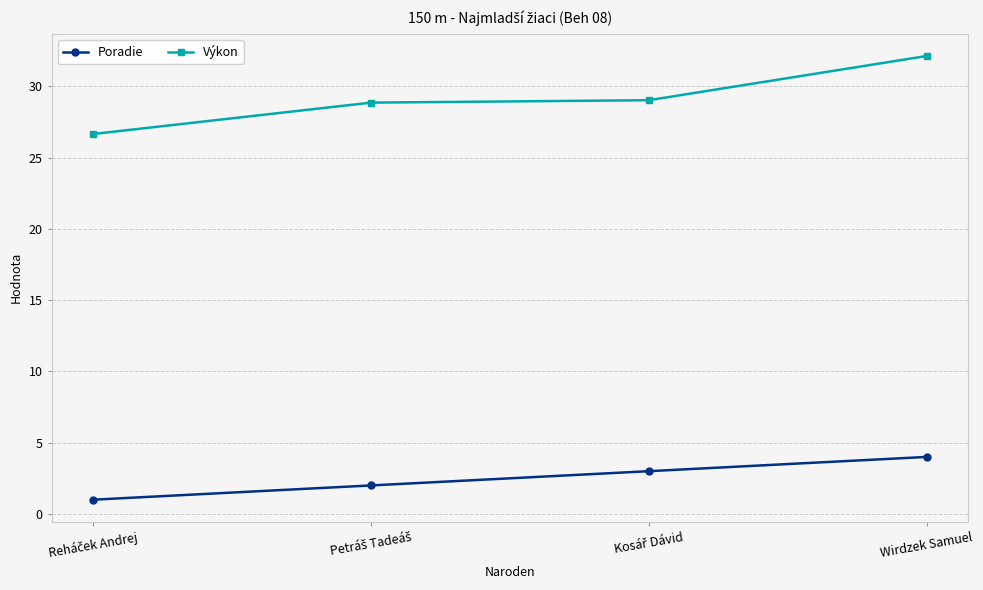

What is the average value of the Poradie series?

2.5